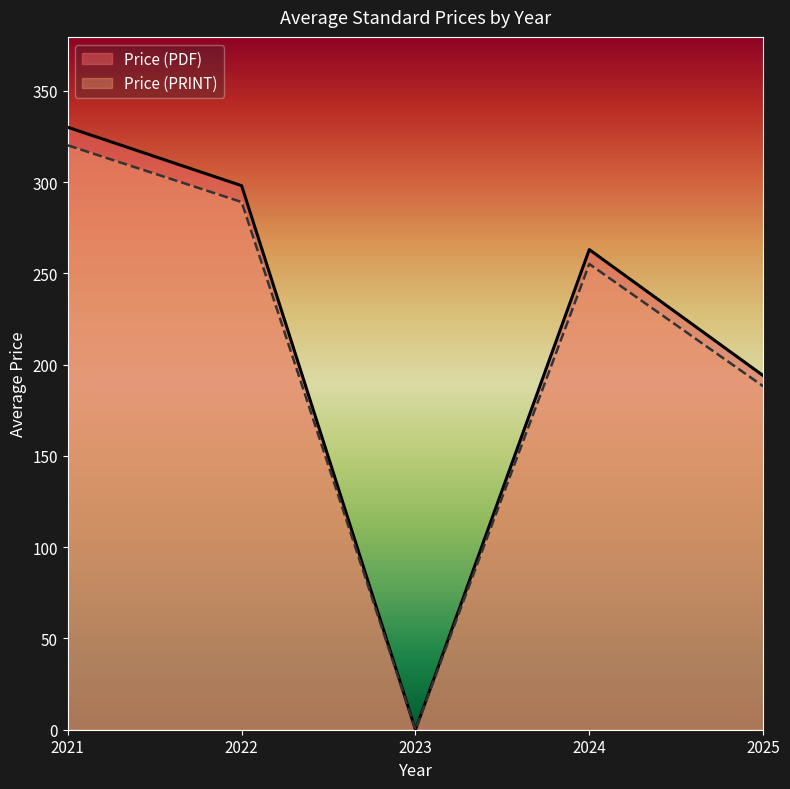

What value does the Price (PRINT) series have at 2024?

255.1